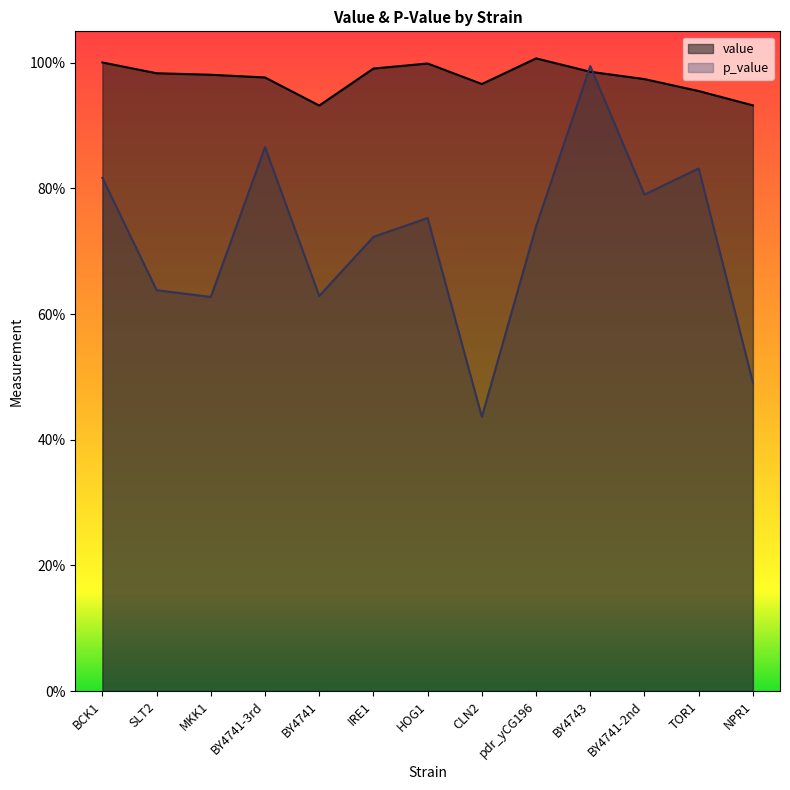

What is the sum of the value values at SLT2 and BY4741?

1.9